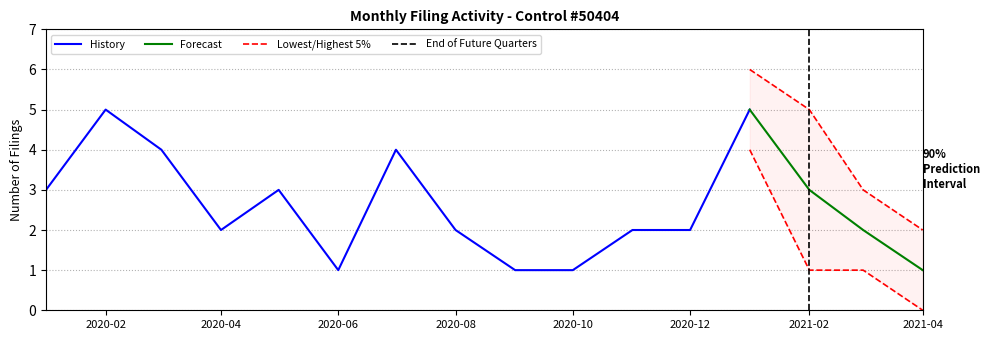

Rank the categories by value from highest to lowest.

1, 12, 2, 6, 0, 4, 13, 3, 7, 10, 11, 14, 5, 8, 9, 15